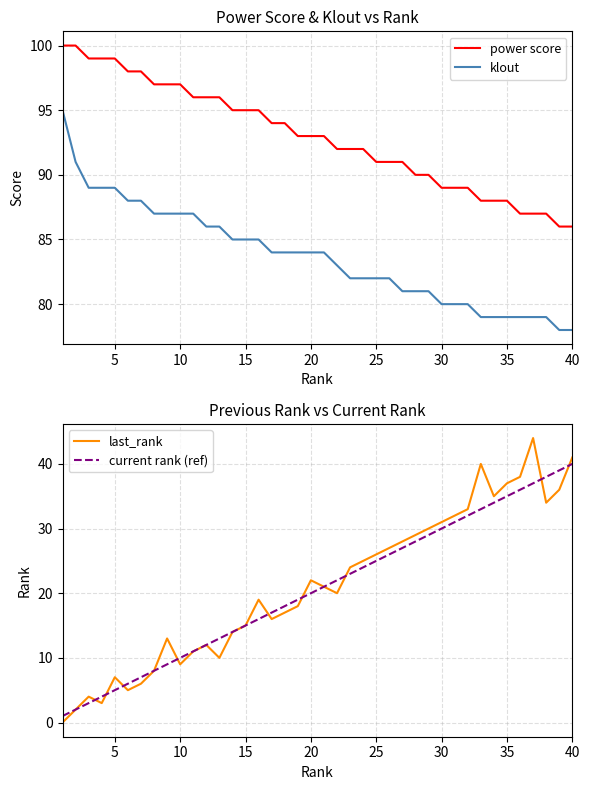

What is the maximum value for klout?

95